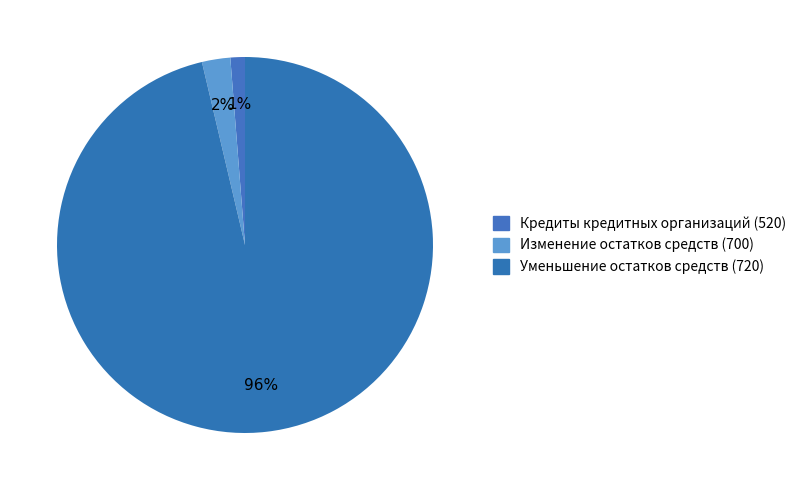

Count the number of slices in the pie.

3